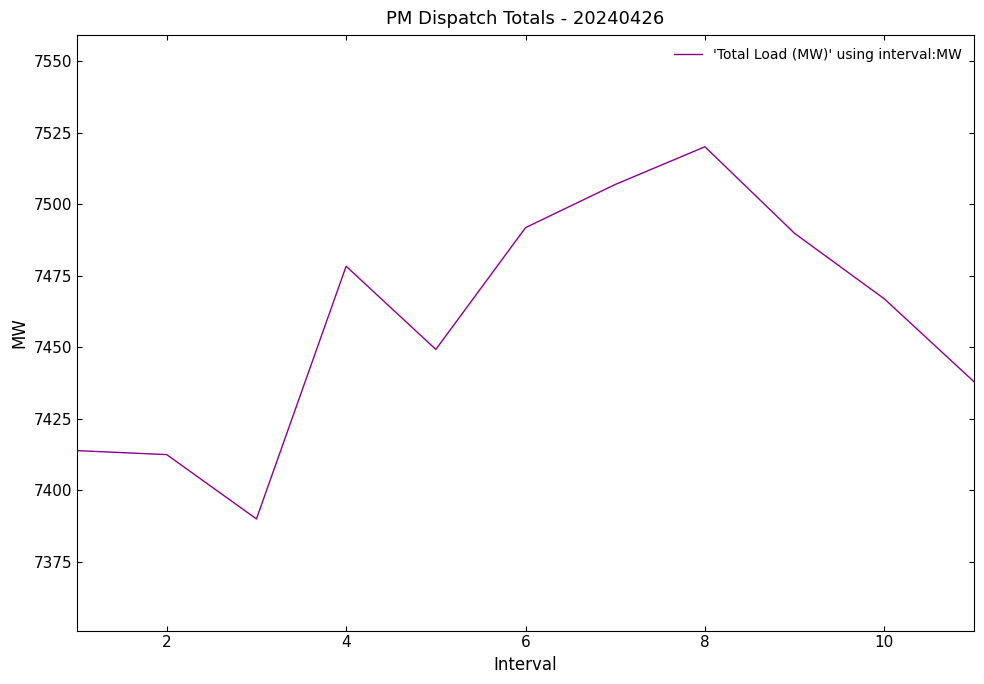

What is the maximum value shown in the chart?

7520.1